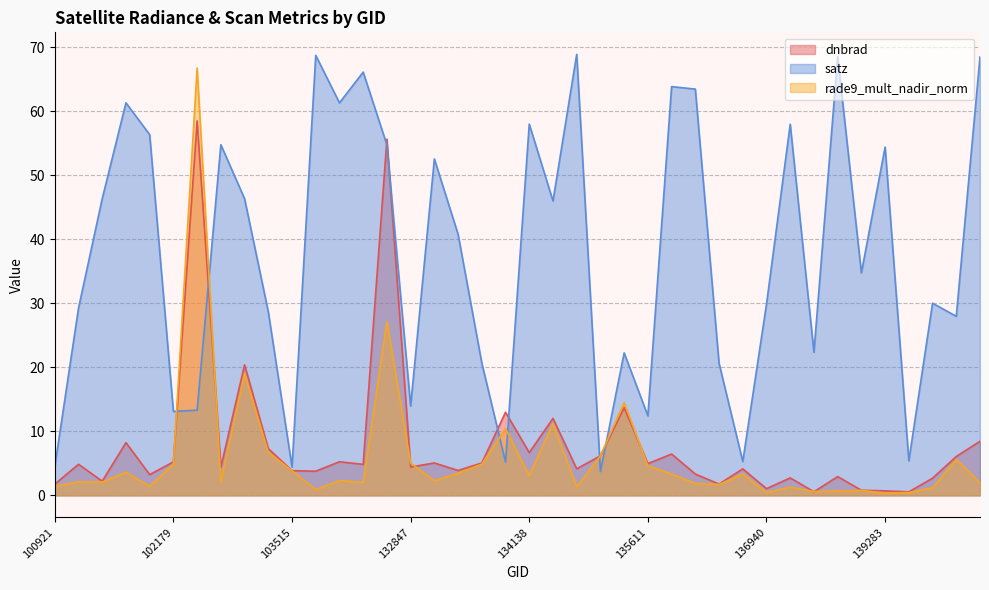

How many lines are shown in the chart?

3